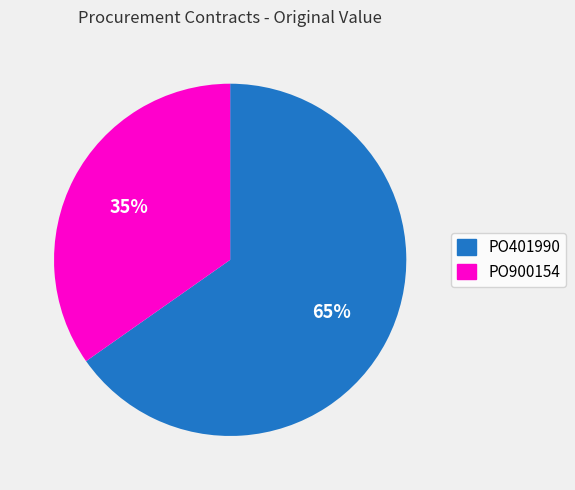

Count the number of slices in the pie.

2